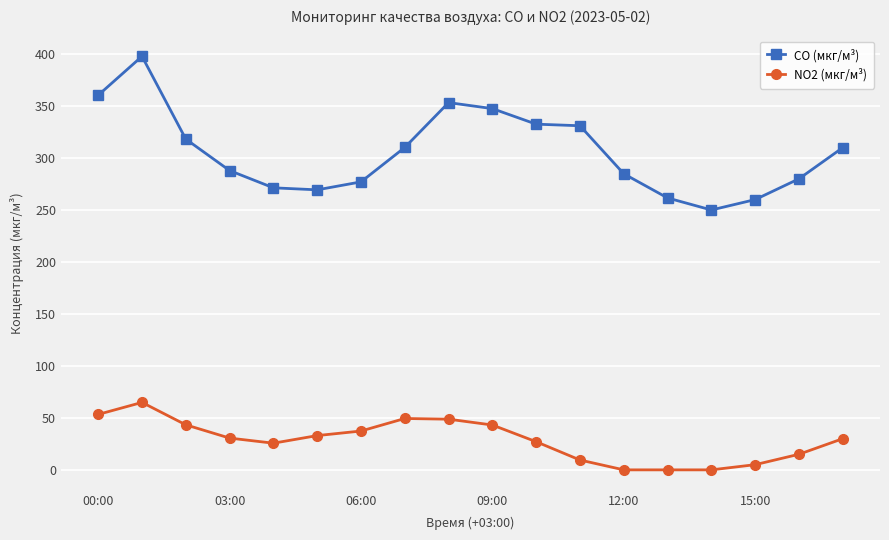

Rank the series by their maximum value, from highest to lowest.

CO (мкг/м³), NO2 (мкг/м³)